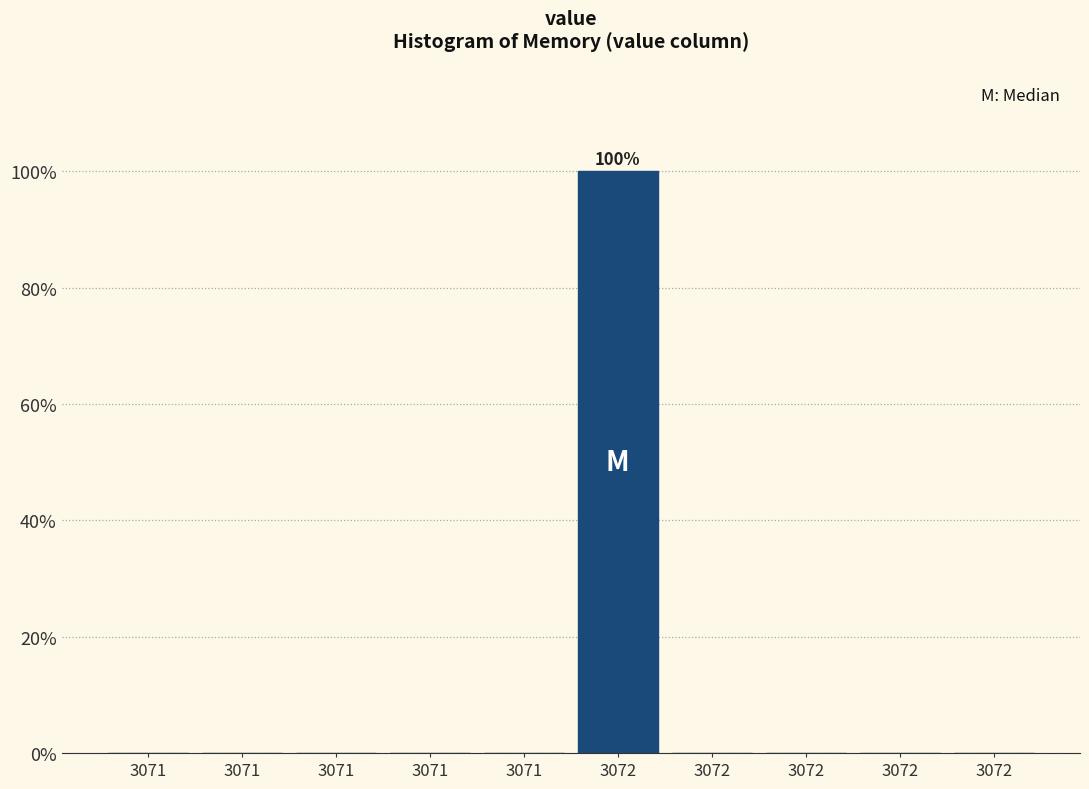

Count the number of categories in the chart.

10